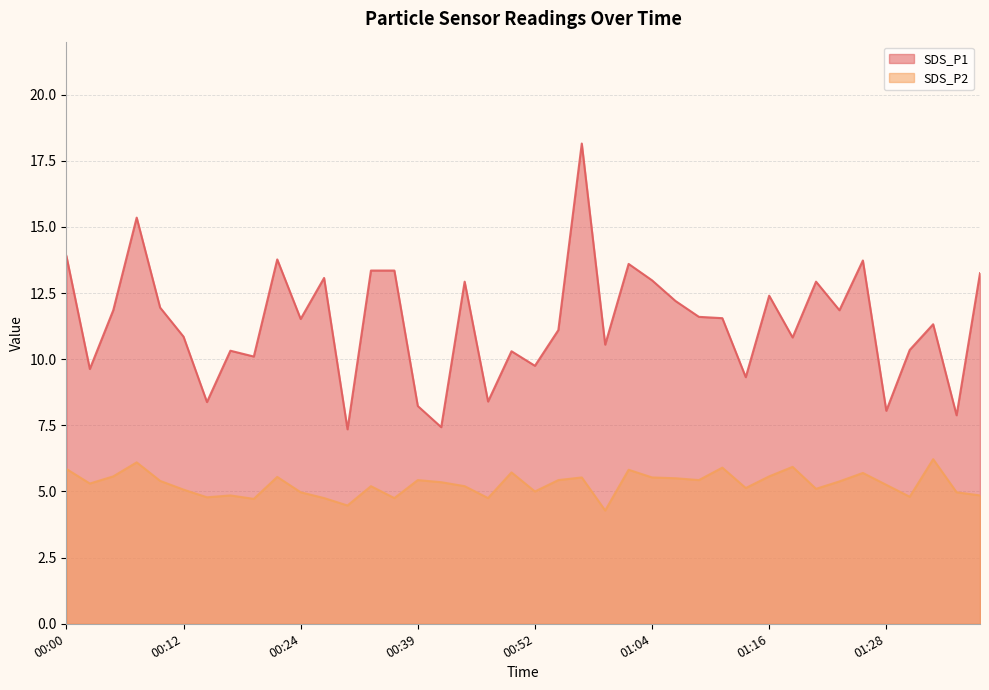

What is the maximum value shown in the chart?

18.1